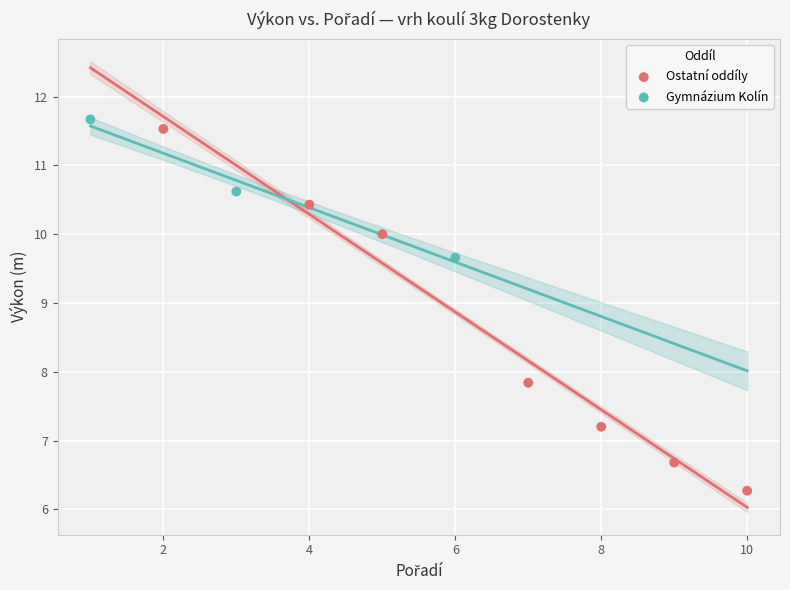

Which series has the widest spread of Y values?

Ostatní oddíly